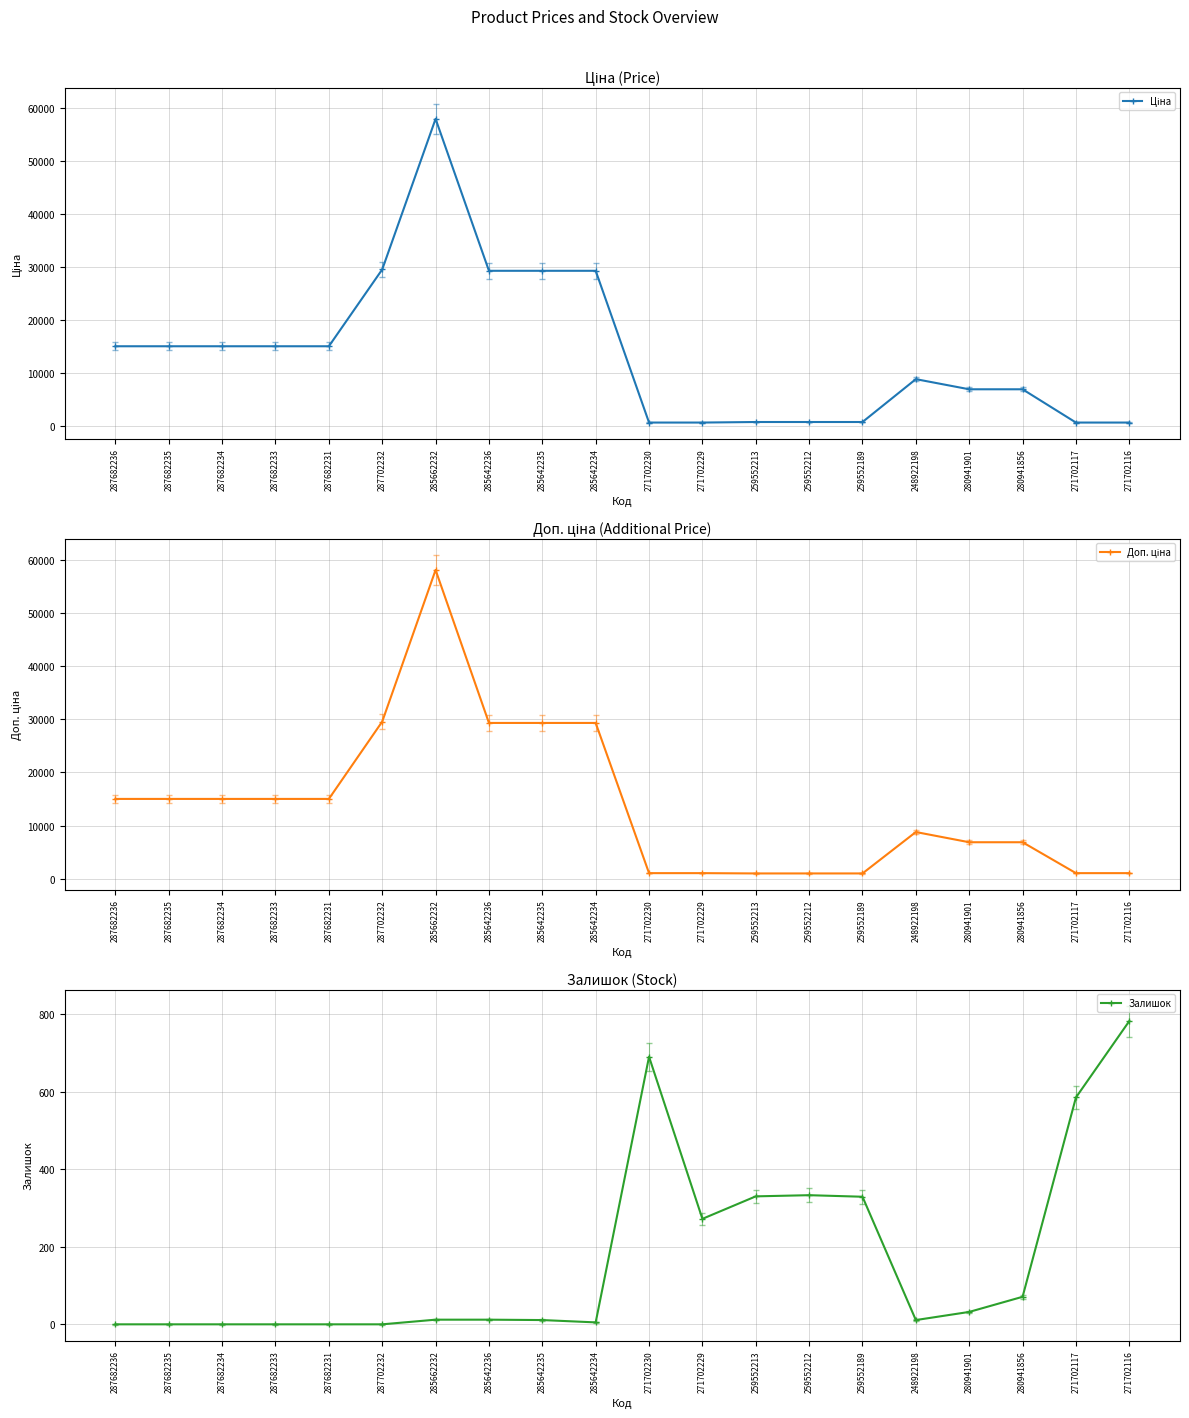

What is the difference between the highest and lowest values at 287682235?

15019.2